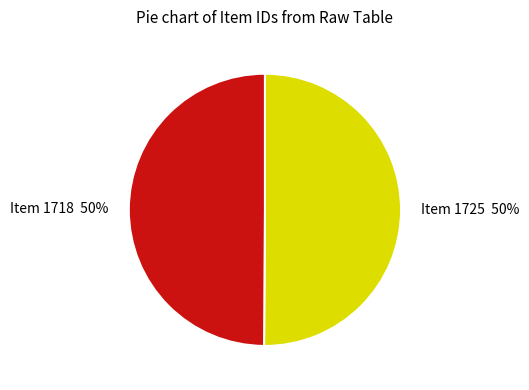

To the nearest percent, what is the average slice percentage?

50%